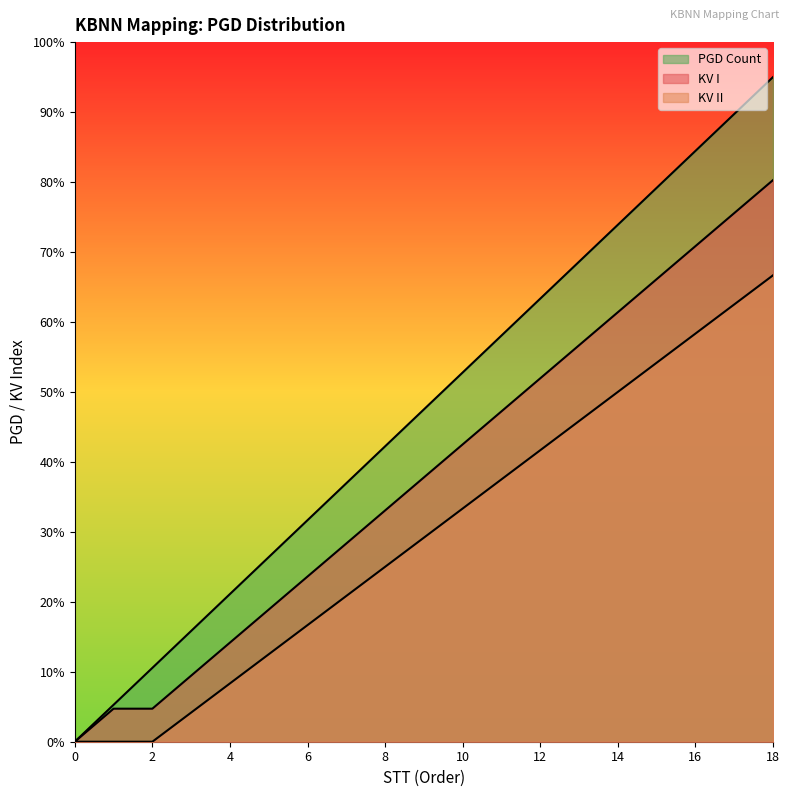

What is the average value of the PGD Count series?

47.5